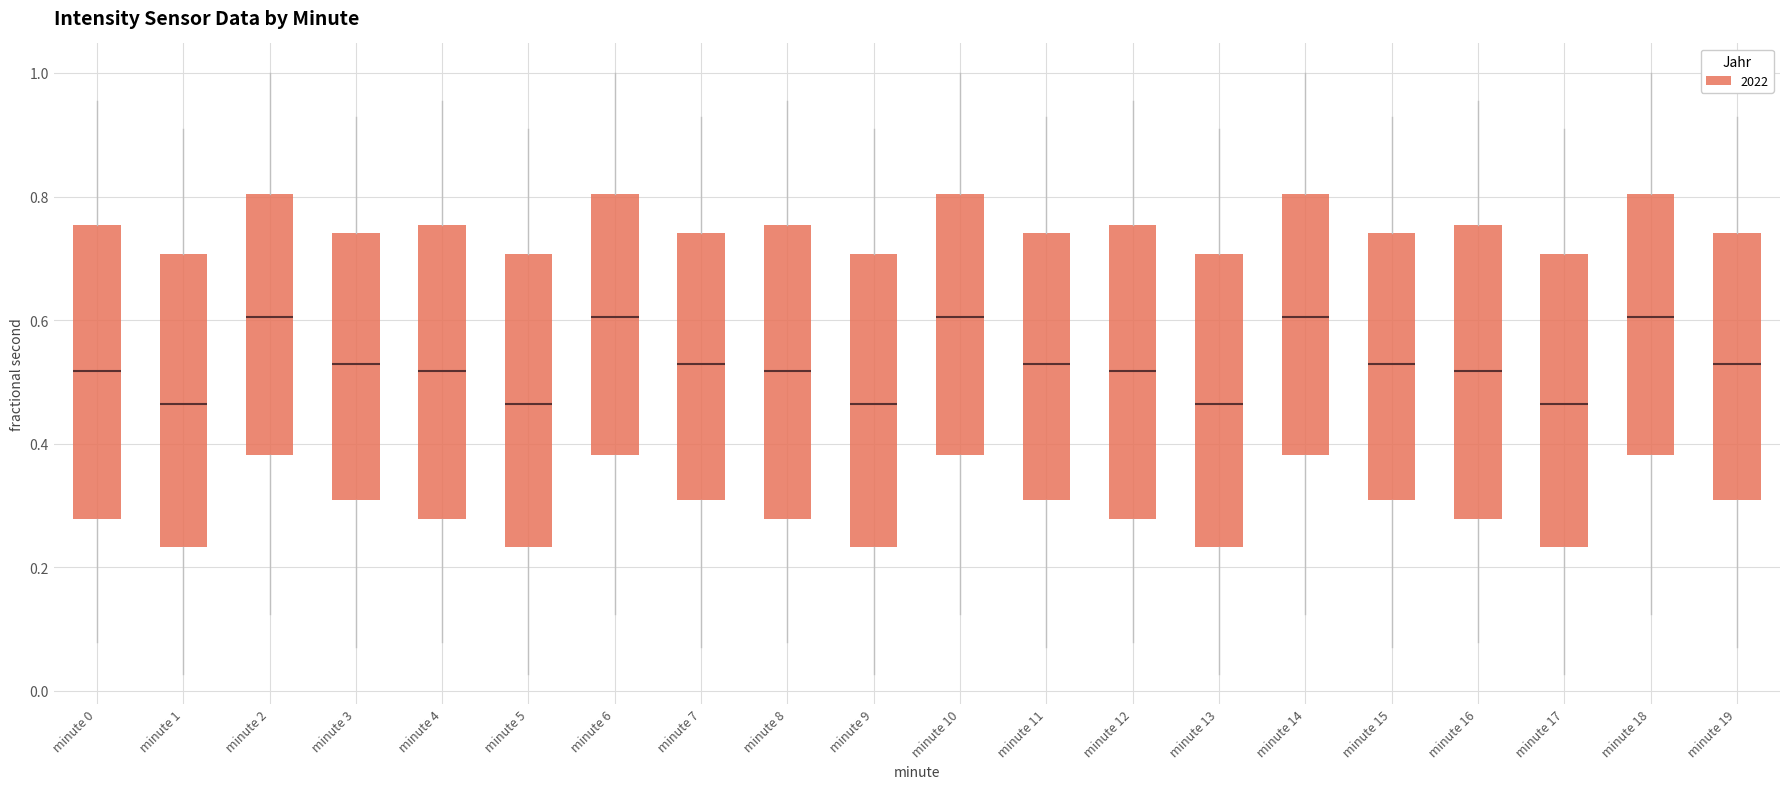

Reading left to right, read every box against the y-axis: the position of its median line, the range the box covers, and the ends of its whiskers. The values are not printed on the chart, so give them approximately, as read against the axis.

minute 0: median 0.52, box 0.28 to 0.76, whiskers 0.08 to 0.96
minute 1: median 0.46, box 0.24 to 0.70, whiskers 0.02 to 0.90
minute 2: median 0.60, box 0.38 to 0.80, whiskers 0.12 to 1.00
minute 3: median 0.52, box 0.30 to 0.74, whiskers 0.08 to 0.92
minute 4: median 0.52, box 0.28 to 0.76, whiskers 0.08 to 0.96
minute 5: median 0.46, box 0.24 to 0.70, whiskers 0.02 to 0.90
minute 6: median 0.60, box 0.38 to 0.80, whiskers 0.12 to 1.00
minute 7: median 0.52, box 0.30 to 0.74, whiskers 0.08 to 0.92
minute 8: median 0.52, box 0.28 to 0.76, whiskers 0.08 to 0.96
minute 9: median 0.46, box 0.24 to 0.70, whiskers 0.02 to 0.90
minute 10: median 0.60, box 0.38 to 0.80, whiskers 0.12 to 1.00
minute 11: median 0.52, box 0.30 to 0.74, whiskers 0.08 to 0.92
minute 12: median 0.52, box 0.28 to 0.76, whiskers 0.08 to 0.96
minute 13: median 0.46, box 0.24 to 0.70, whiskers 0.02 to 0.90
minute 14: median 0.60, box 0.38 to 0.80, whiskers 0.12 to 1.00
minute 15: median 0.52, box 0.30 to 0.74, whiskers 0.08 to 0.92
minute 16: median 0.52, box 0.28 to 0.76, whiskers 0.08 to 0.96
minute 17: median 0.46, box 0.24 to 0.70, whiskers 0.02 to 0.90
minute 18: median 0.60, box 0.38 to 0.80, whiskers 0.12 to 1.00
minute 19: median 0.52, box 0.30 to 0.74, whiskers 0.08 to 0.92